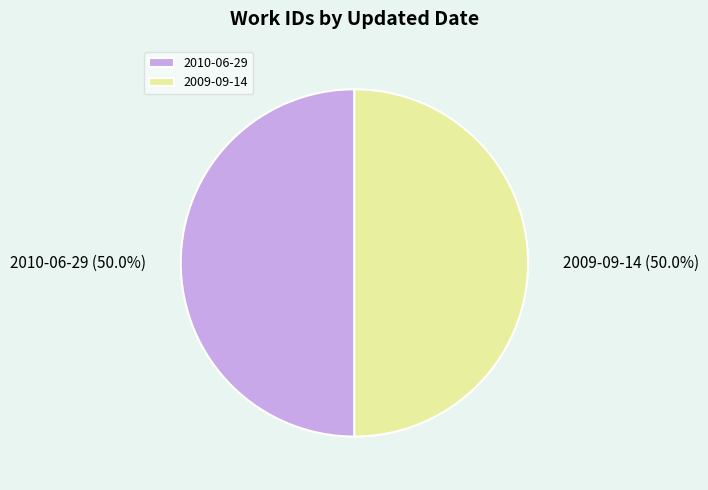

What percentage do 2010-06-29 and 2009-09-14 together represent?

100.0%